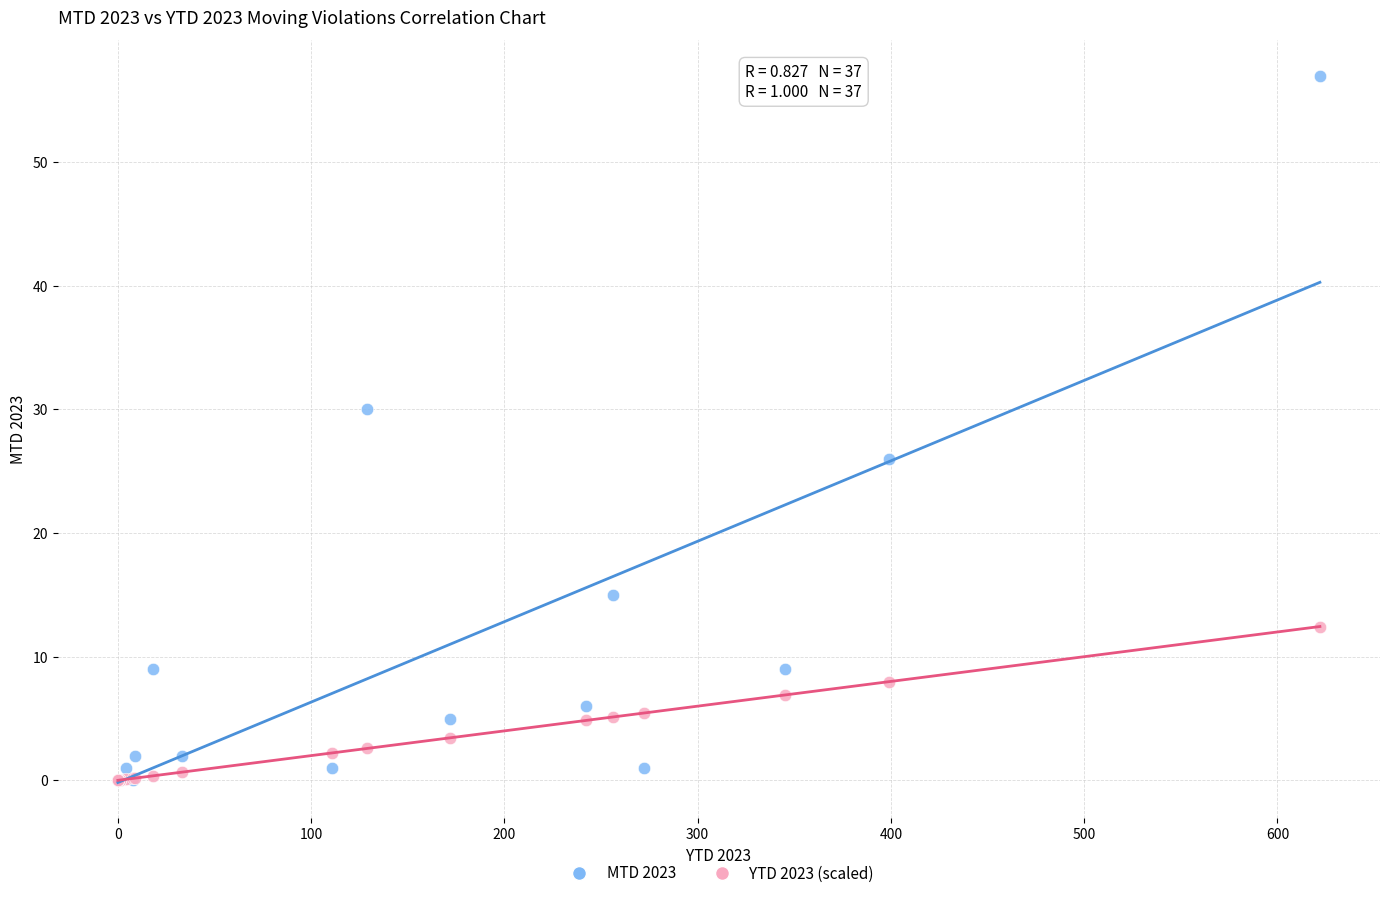

What are all the series names shown in the legend?

MTD 2023, YTD 2023 (scaled)